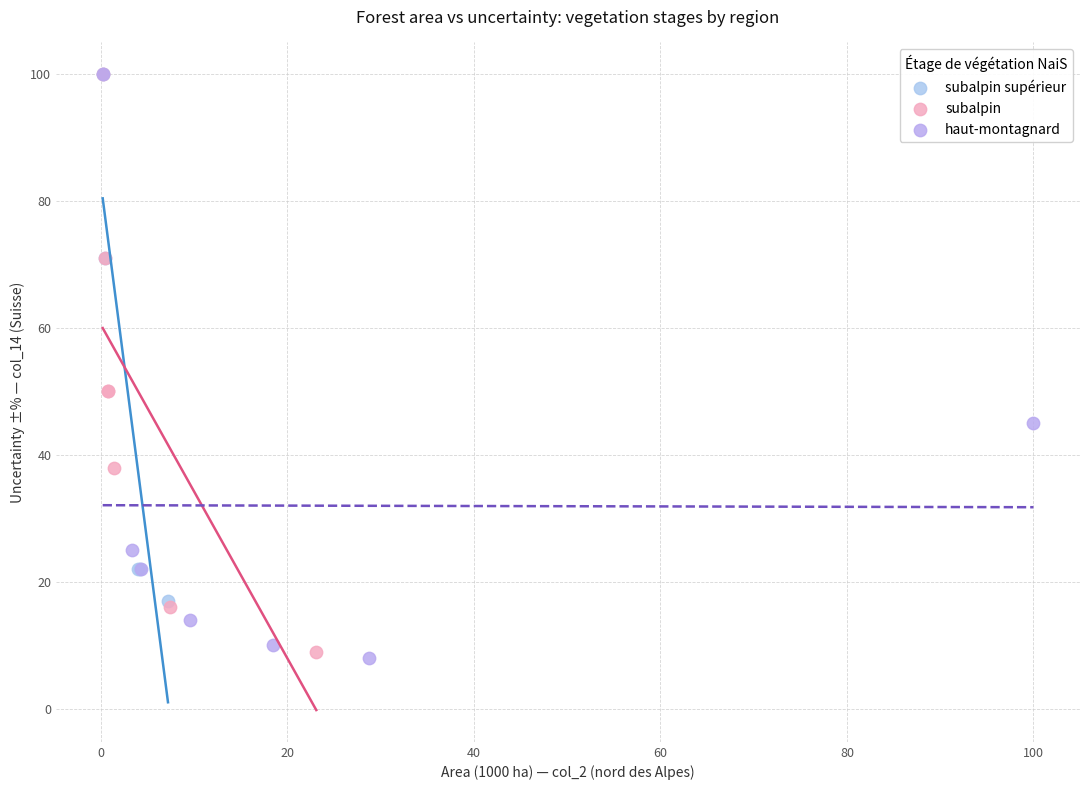

Which series has the largest Y range (max minus min)?

haut-montagnard